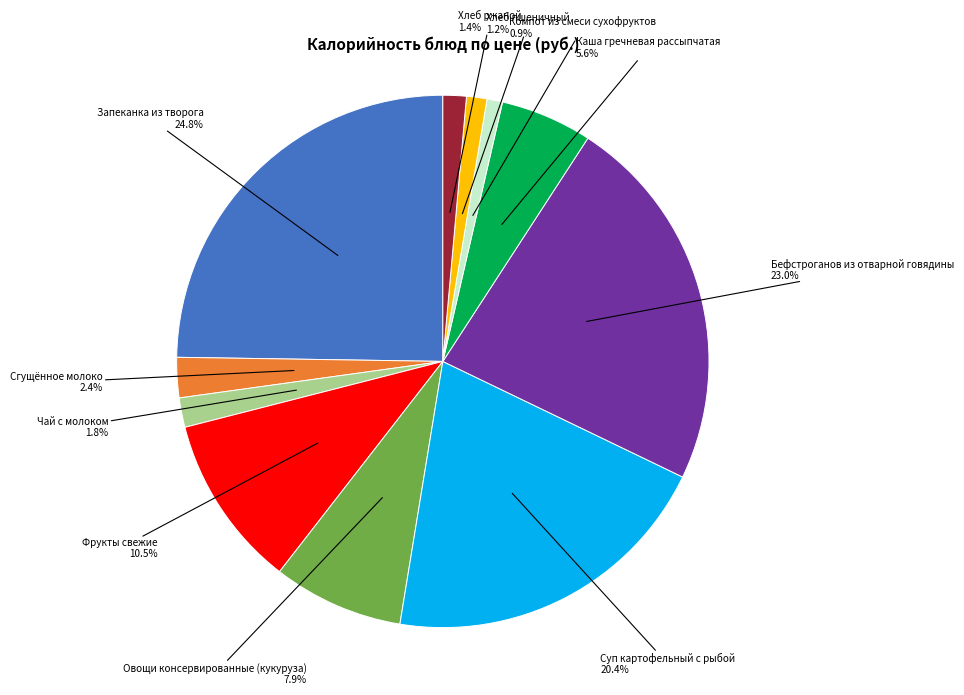

Which has a higher value, Фрукты свежие or Хлеб пшеничный?

Фрукты свежие